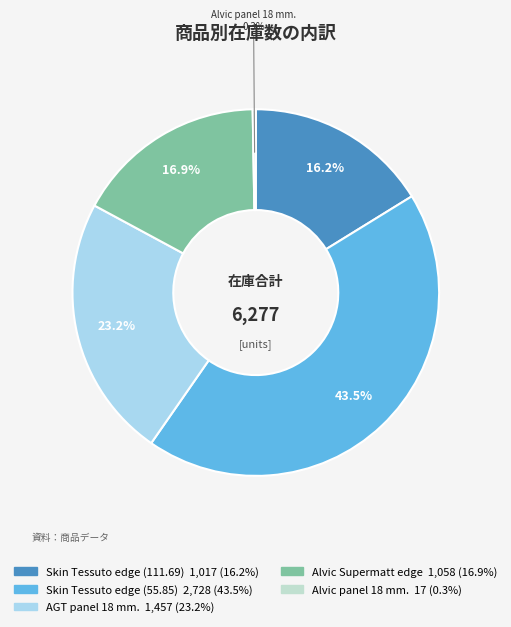

Is there any slice that represents more than half of the pie?

No